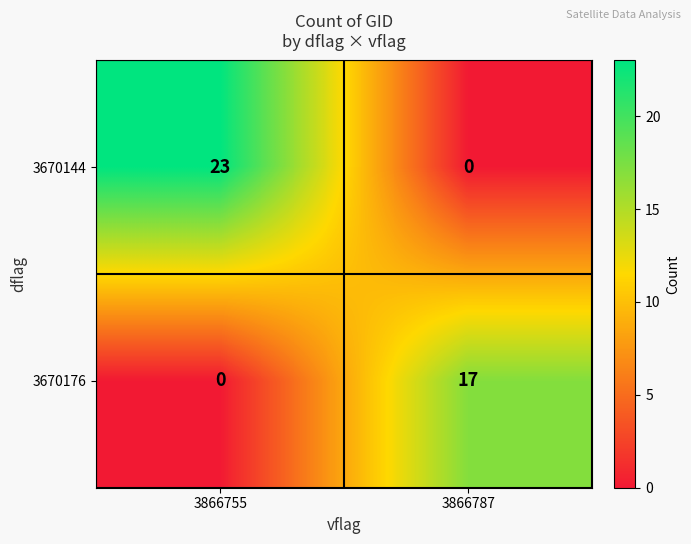

At which category does the chart reach its peak across all series?

3866755